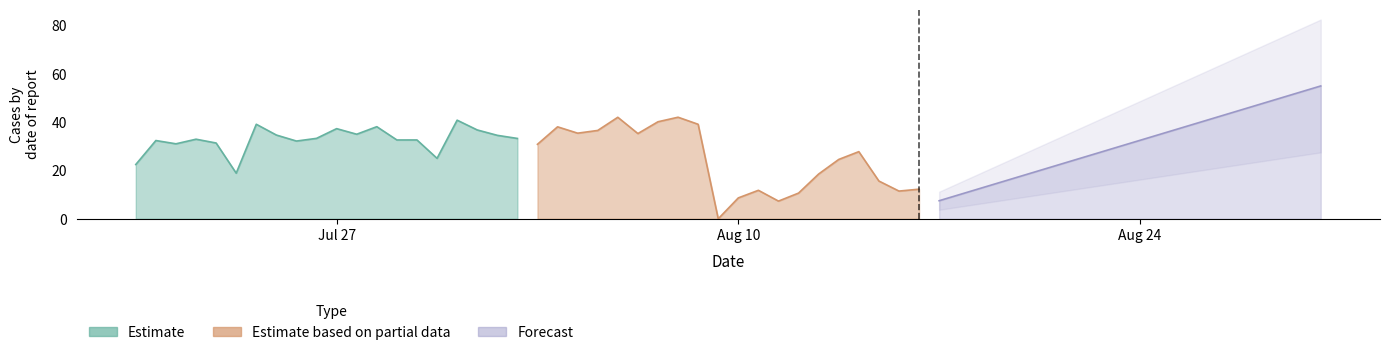

The value of Forecast at 4 is 5.9. True or false?

False